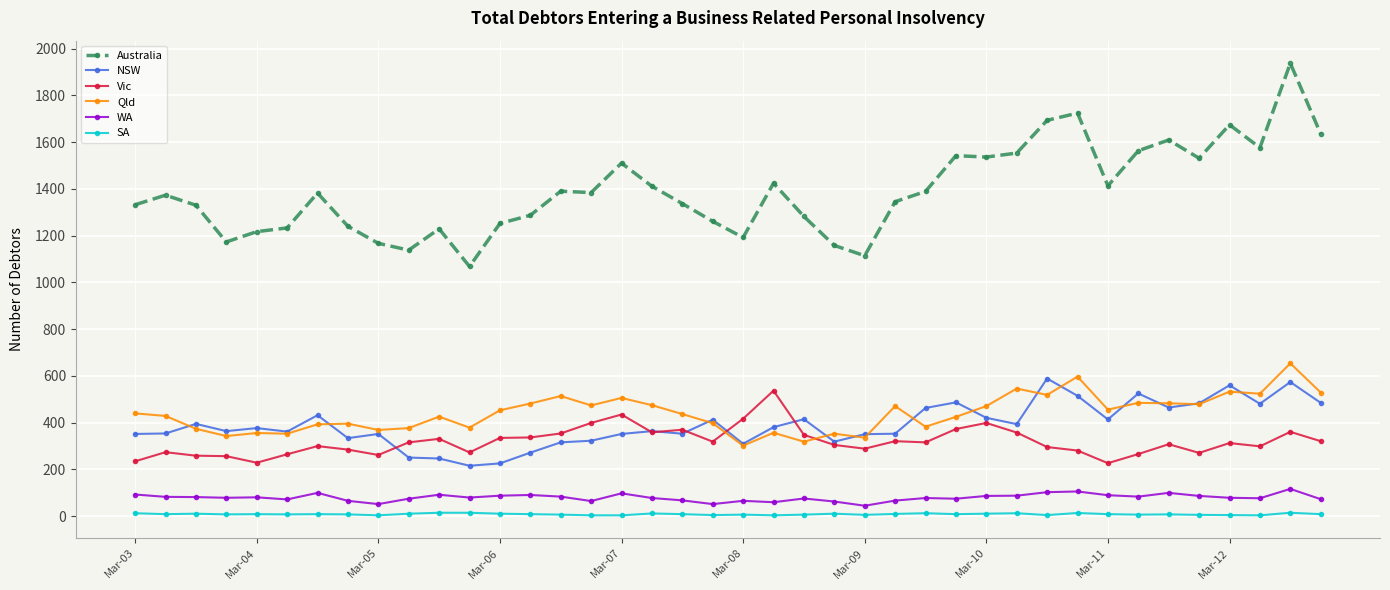

Which series has the largest total across all categories?

Australia